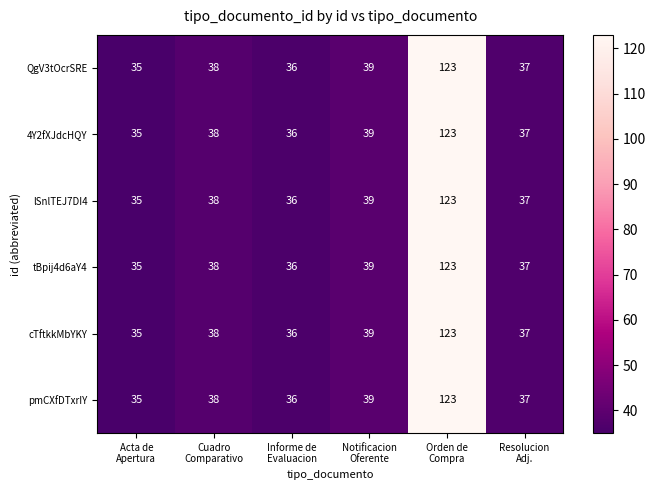

What is the lowest value of the QgV3tOcrSRE series?

35